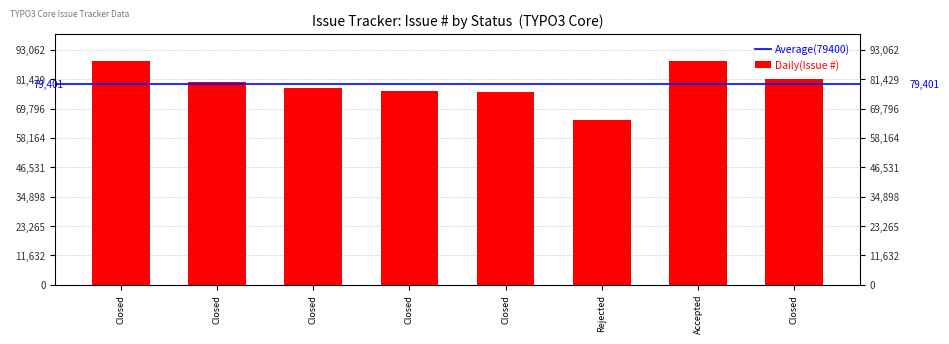

How many bars are there in total?

8